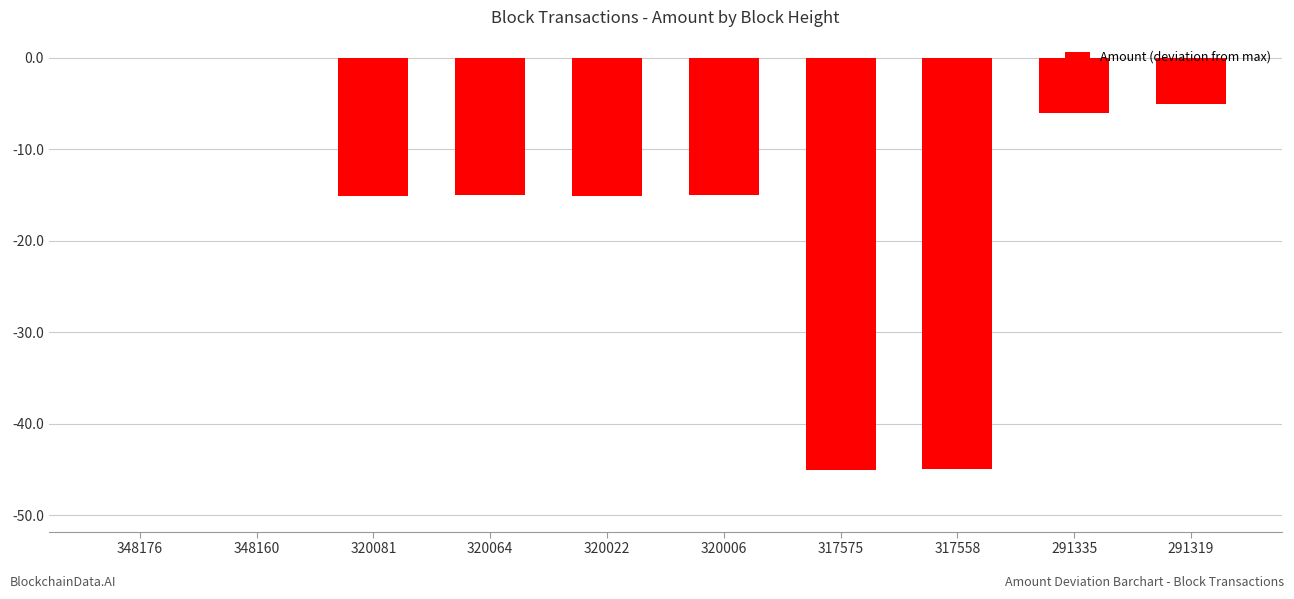

What is the difference between the values at 317558 and 320006?

30.0